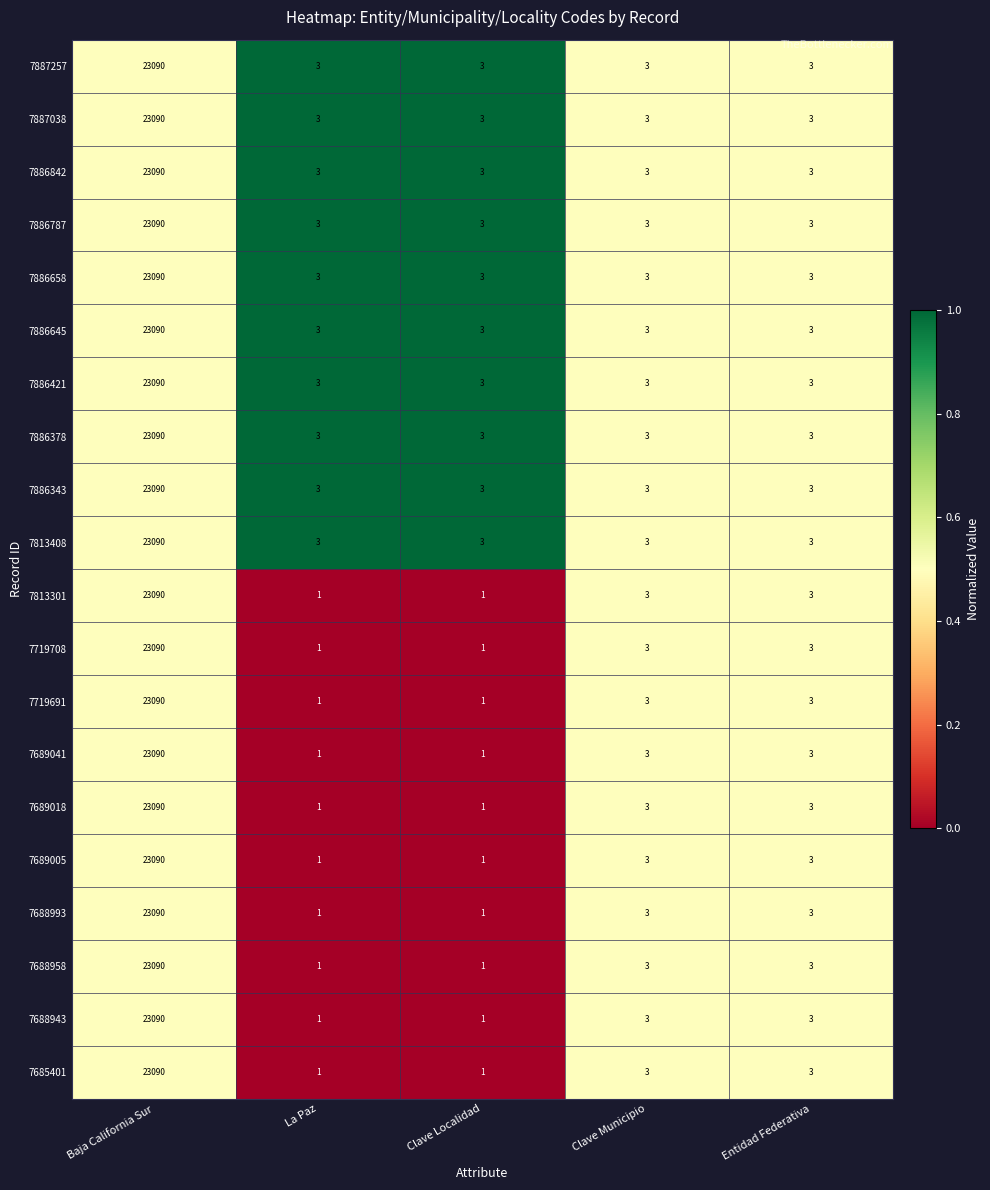

The value of 7887038 at Clave Localidad is 4. True or false?

False